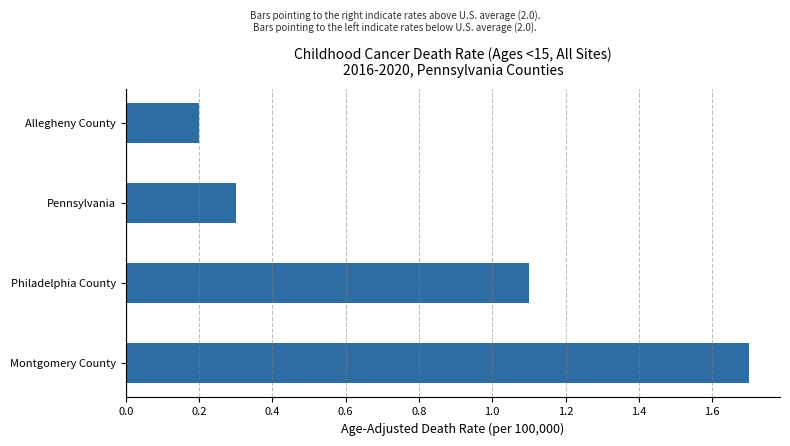

What is the average value?

0.8